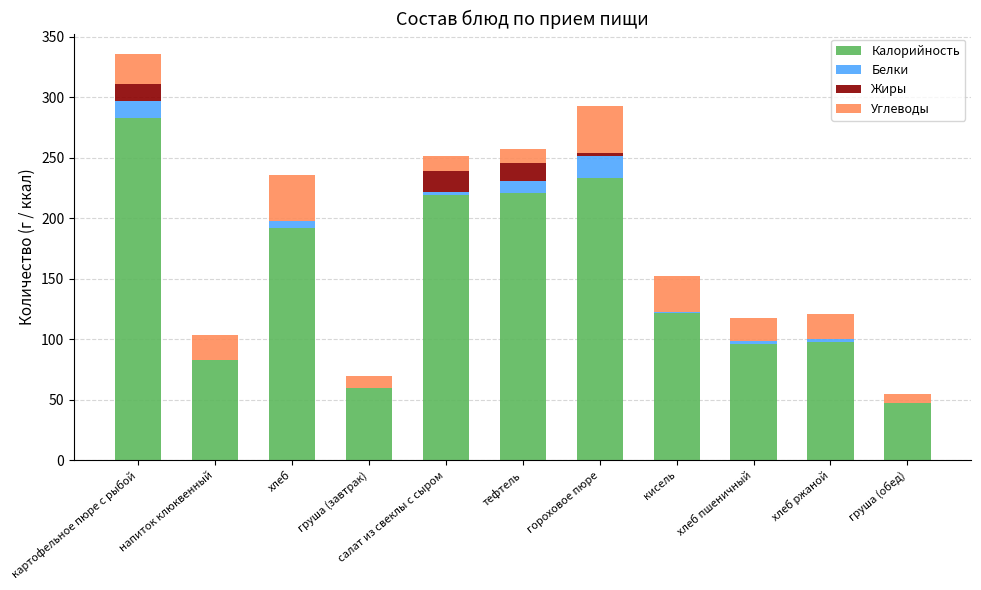

At which category is the sum across all series the highest?

картофельное пюре с рыбой